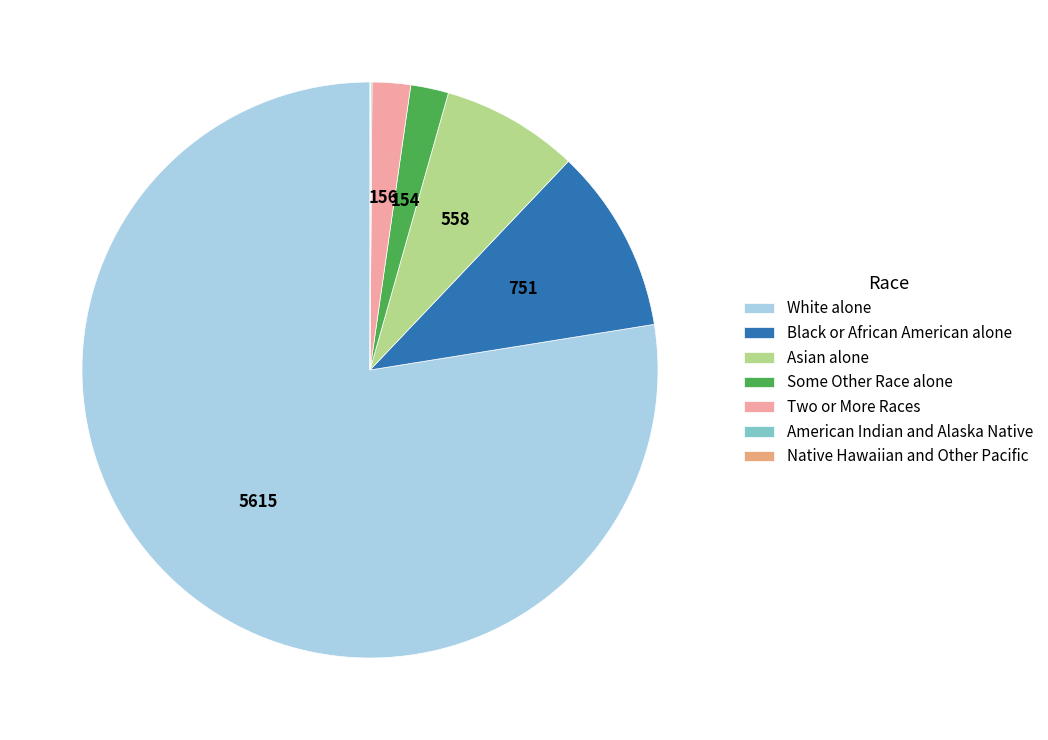

Combined, do White alone and Some Other Race alone account for over 50%?

Yes